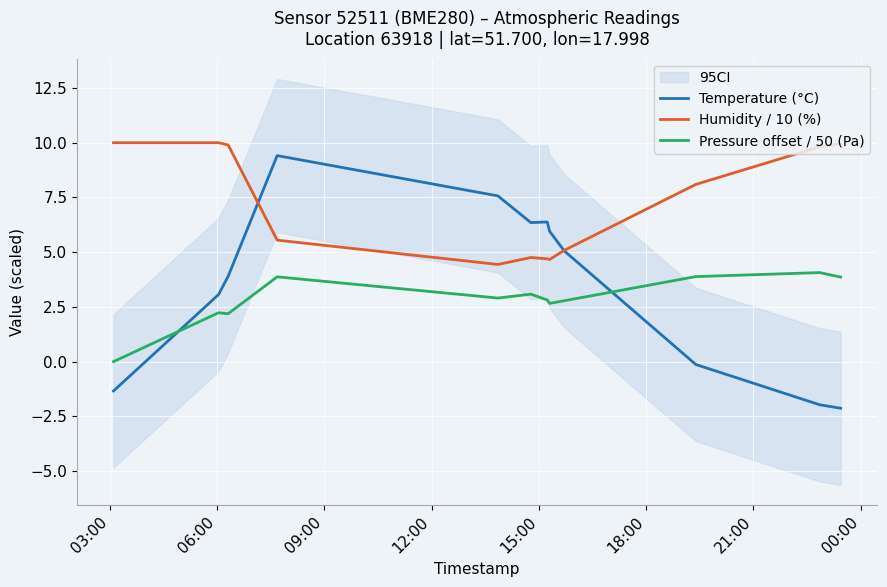

What is the value of the Humidity / 10 (%) point at the 8th from the left?

4.7